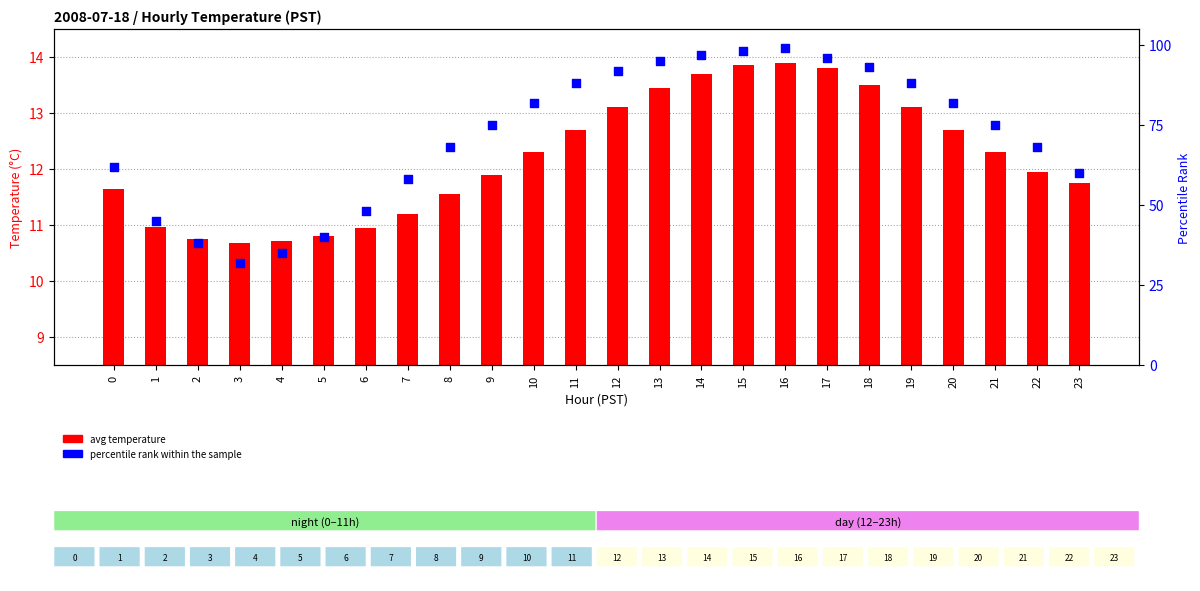

Which series contains the highest Y value?

percentile rank within the sample